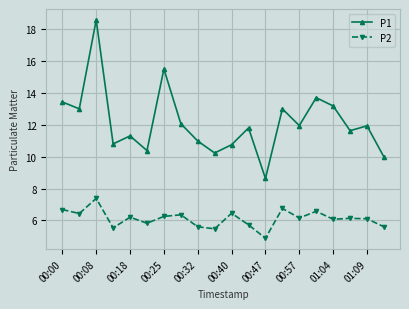

Does the chart display data point markers on the line(s)?

Yes